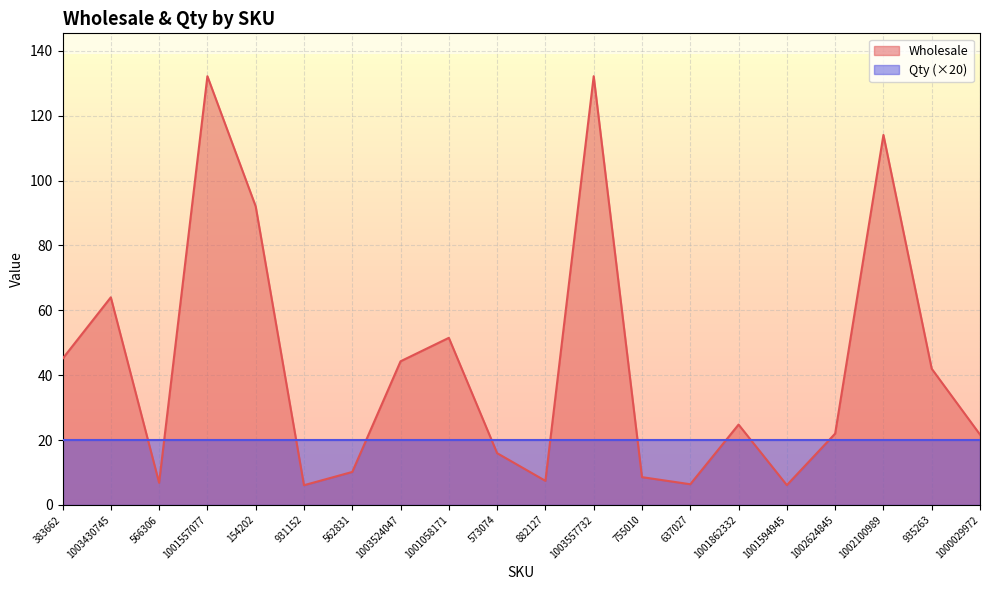

What is the ratio of the value at 1001058171 to the value at 1001862332?

2.1